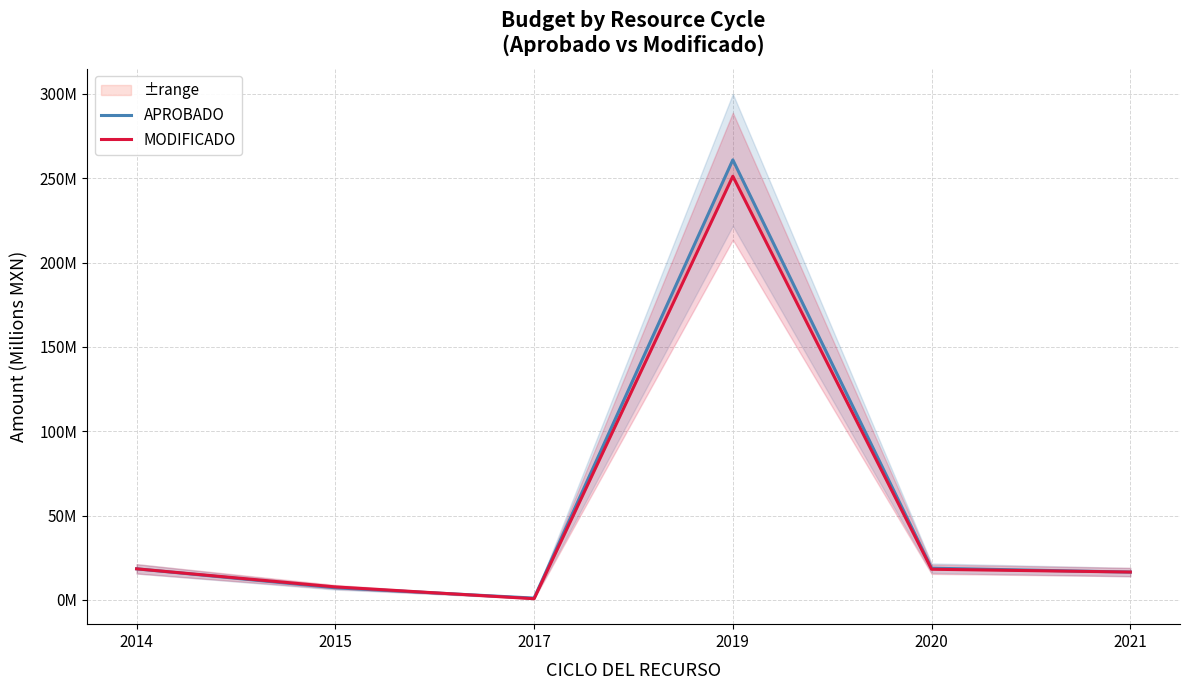

What is the minimum value shown in the chart?

0.8